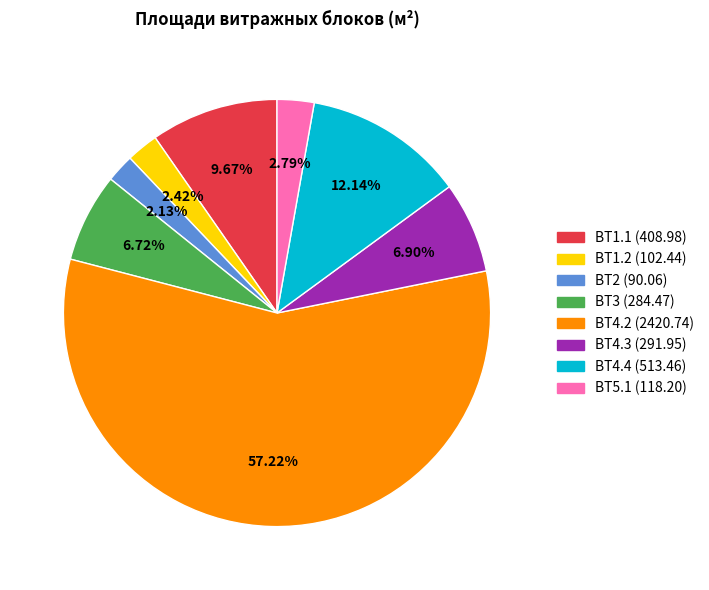

Is there any slice that represents more than half of the pie?

Yes